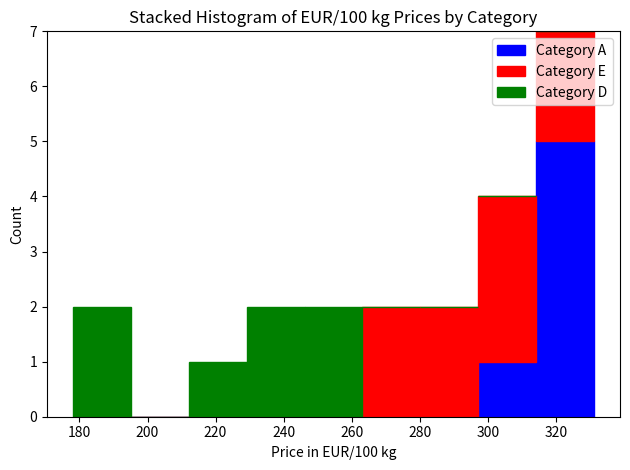

Reading left to right, list every stacked bar in this chart as the range it spans on the x-axis followed by its total height. Neither the bar edges nor the heights are printed on the chart, so give them approximately, as read against the axes.

178 to 196: 2
196 to 212: 0
212 to 230: 1
230 to 246: 2
246 to 264: 2
264 to 280: 2
280 to 298: 2
298 to 314: 4
314 to 332: 7